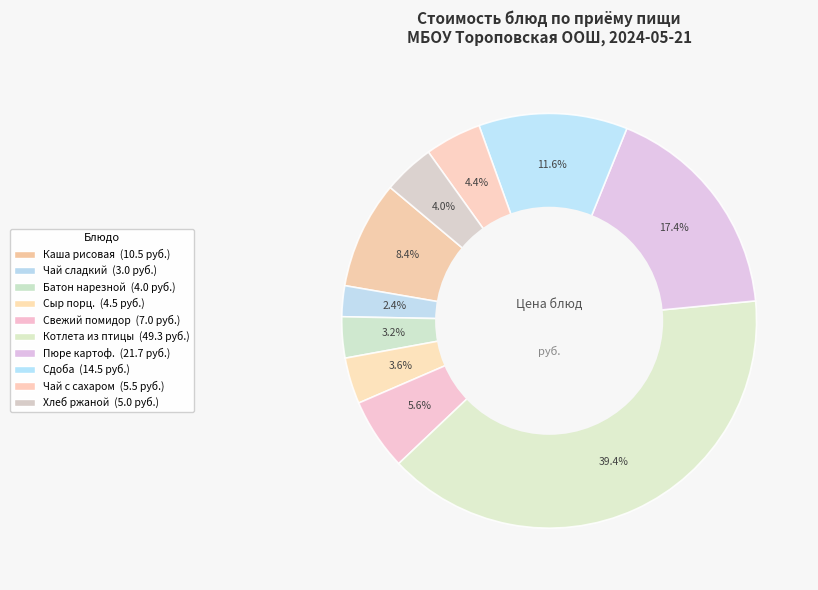

To the nearest percent, what is the difference between the largest and smallest slice percentages?

37%